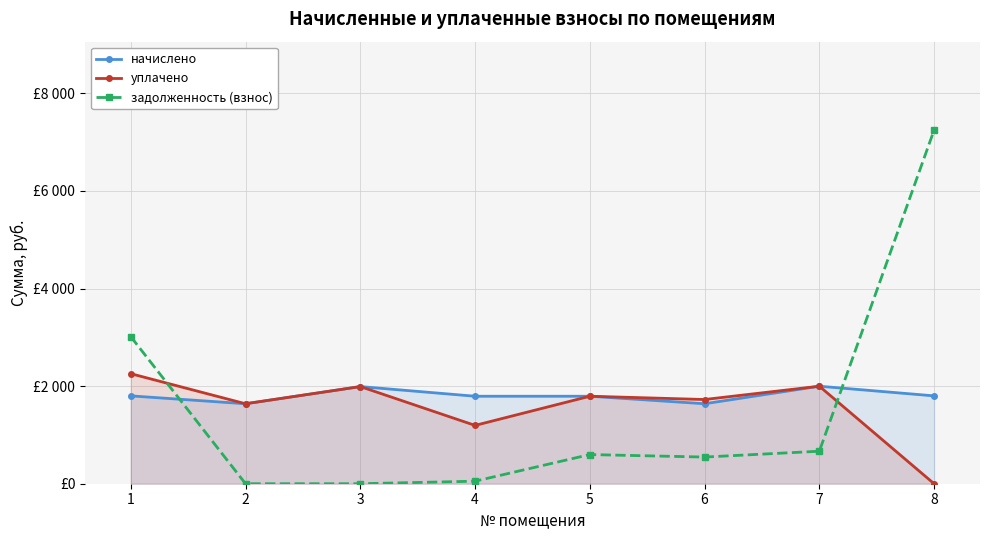

Is this an area chart (filled region under the line)?

No